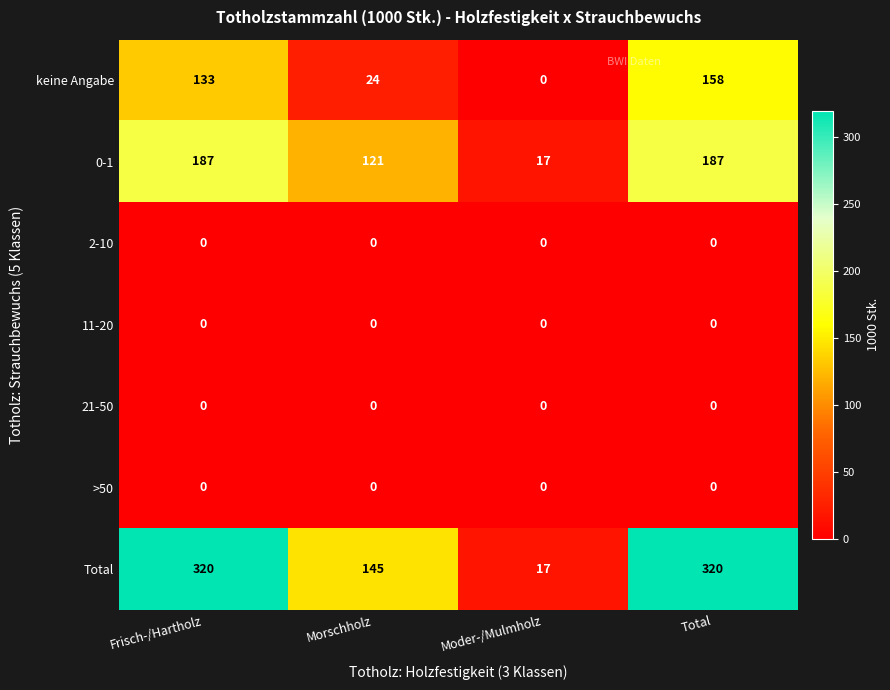

True or false: keine Angabe has a value of 133 at Frisch-/Hartholz.

True